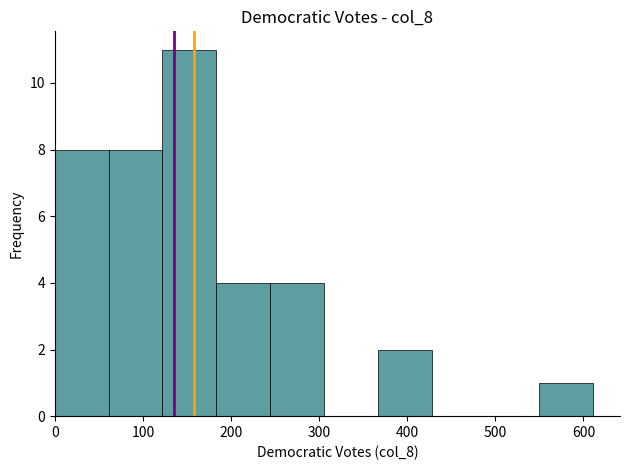

Reading left to right, transcribe this chart: for each bar, give the range it covers on the x-axis and its height. Neither the bar edges nor the heights are printed on the chart, so give them approximately, as read against the axes.

0 to 60: 8
60 to 120: 8
120 to 180: 11
180 to 240: 4
240 to 310: 4
310 to 370: 0
370 to 430: 2
430 to 490: 0
490 to 550: 0
550 to 610: 1